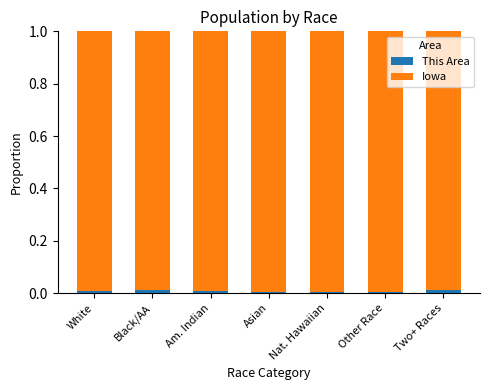

The This Area series shows 0.0 at Other Race. True or false?

True